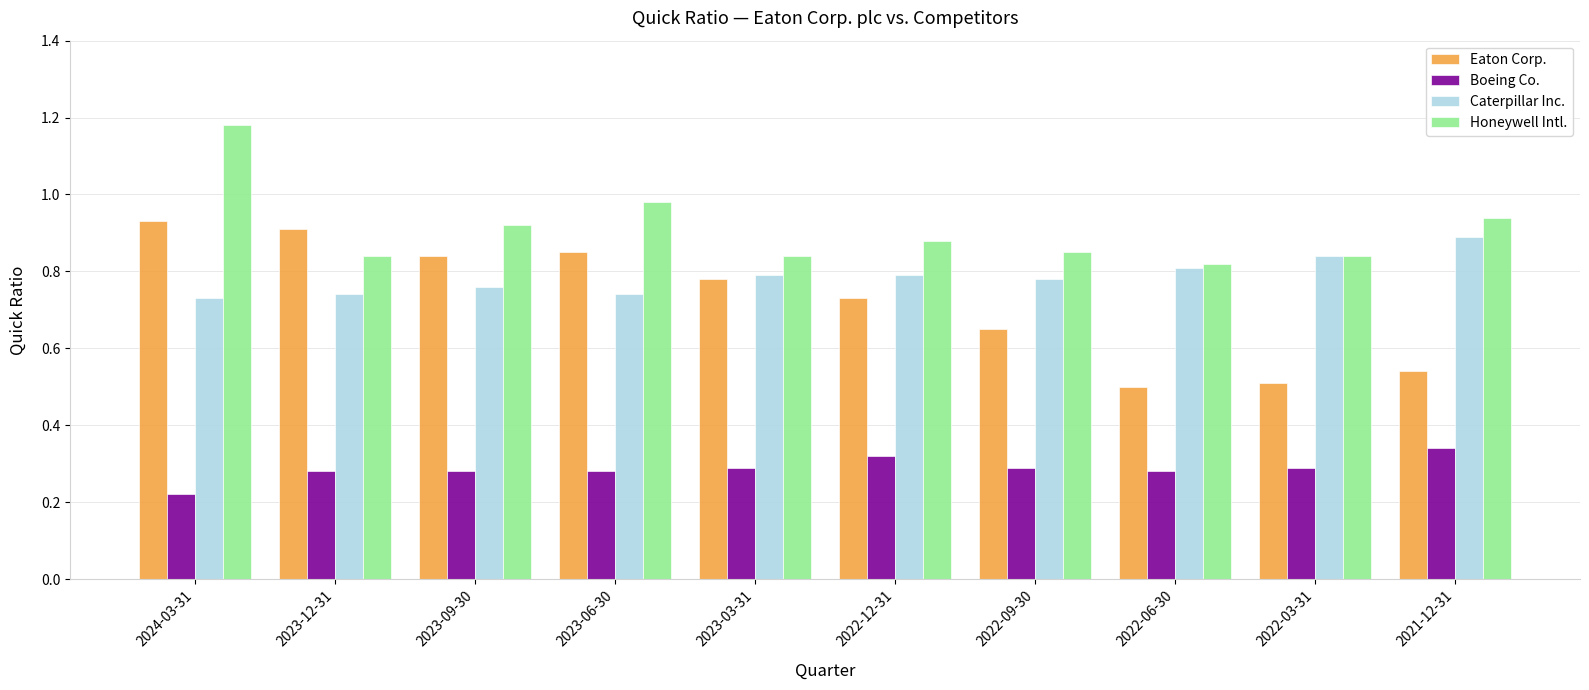

What is the difference between the second highest and second lowest values in the Caterpillar Inc. series?

0.1